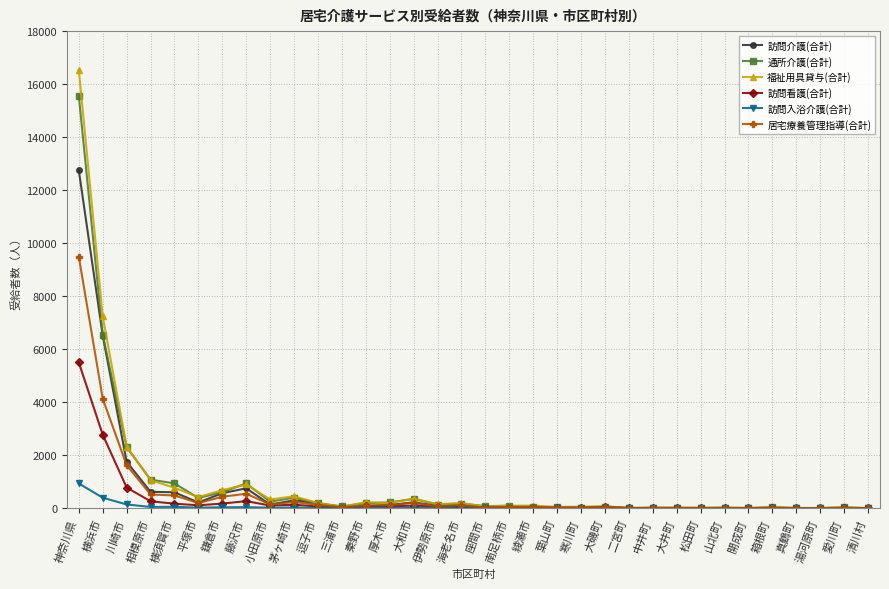

What is the highest value of the 訪問介護(合計) series?

12746